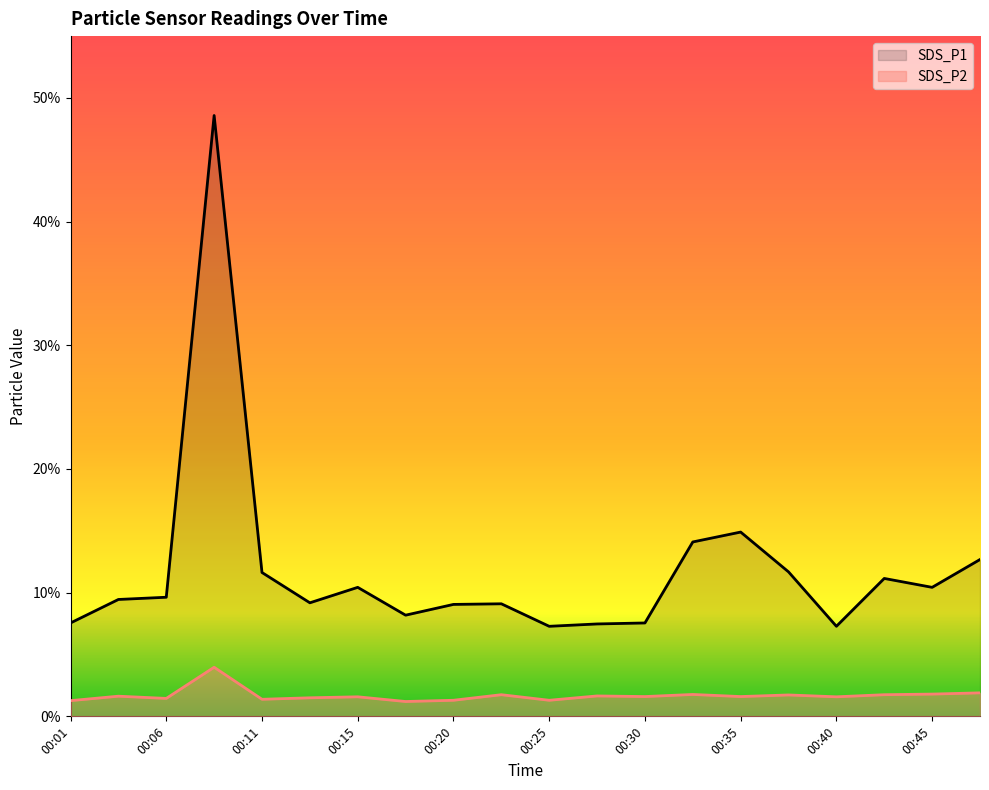

The SDS_P2 series shows 0.6 at 00:23. True or false?

False